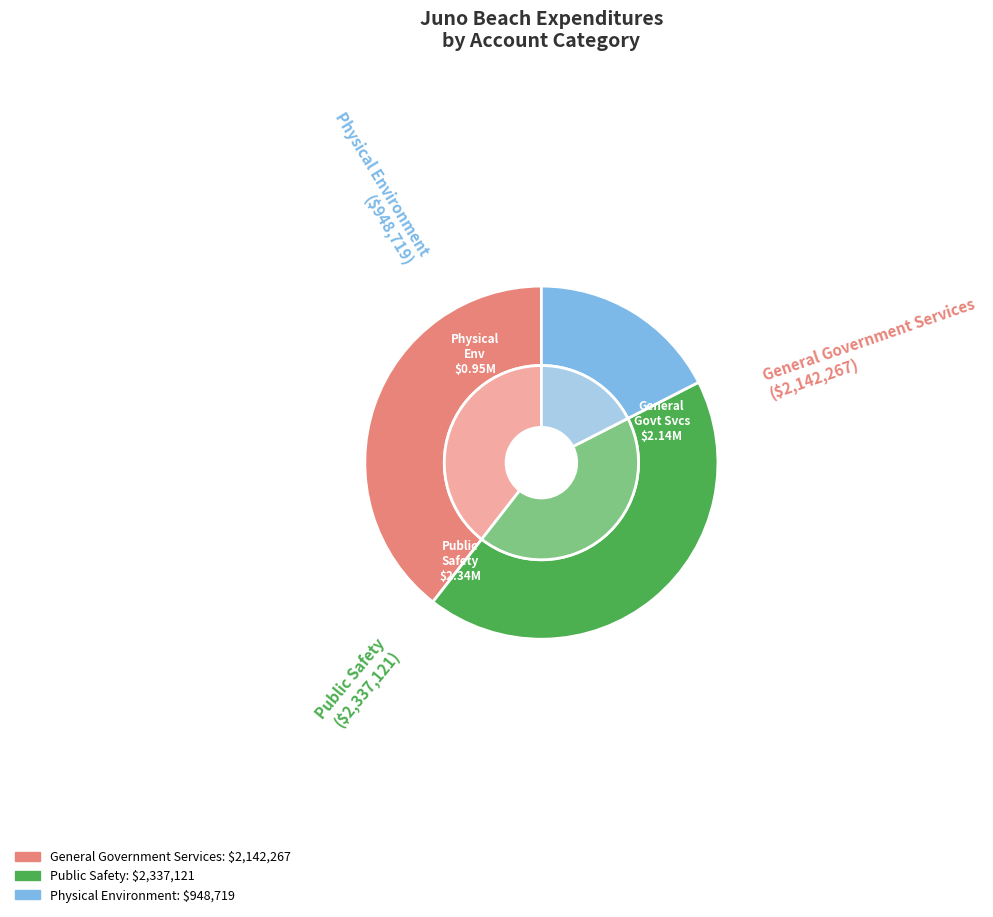

Which has a higher value, Public Safety or Physical Environment?

Public Safety